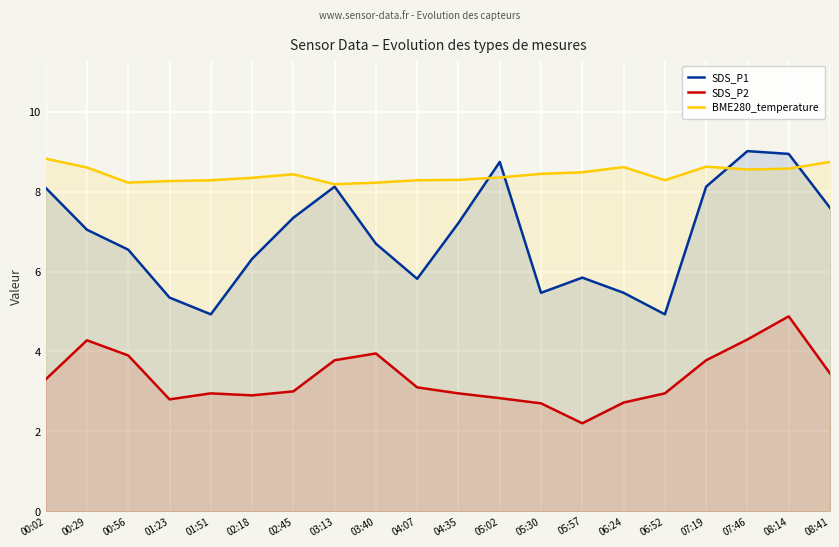

Which has a higher value, 03:13 or 07:46?

07:46